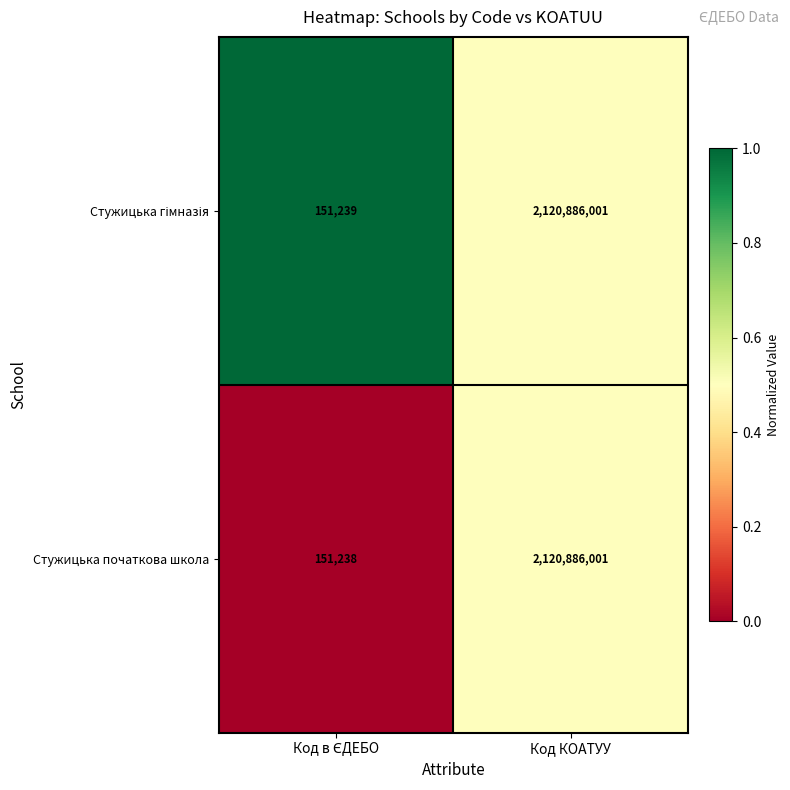

Is it true that Стужицька початкова школа equals 721856980 at Код КОАТУУ?

False